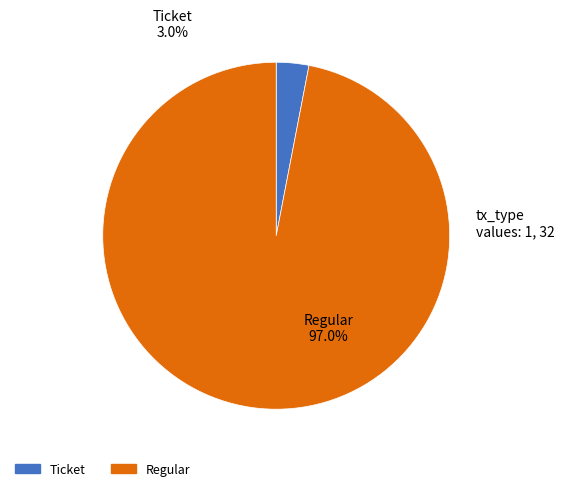

Count the number of slices in the pie.

2